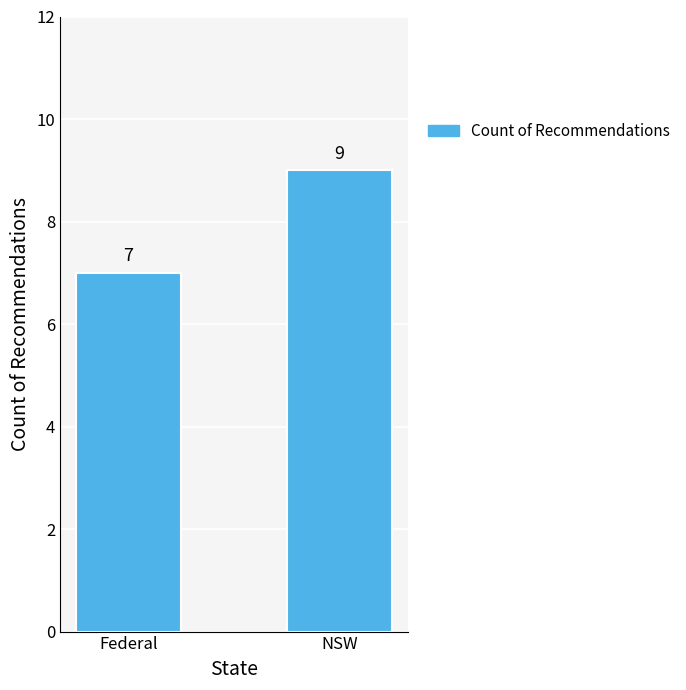

What is the ratio of the value at Federal to the value at NSW?

0.8